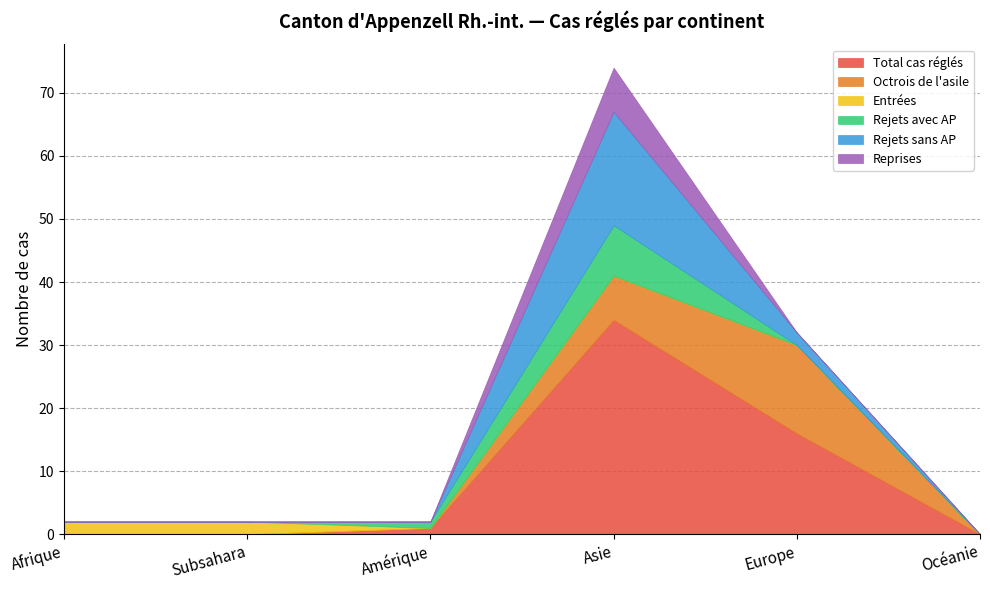

What is the sum of all Rejets sans AP values?

20